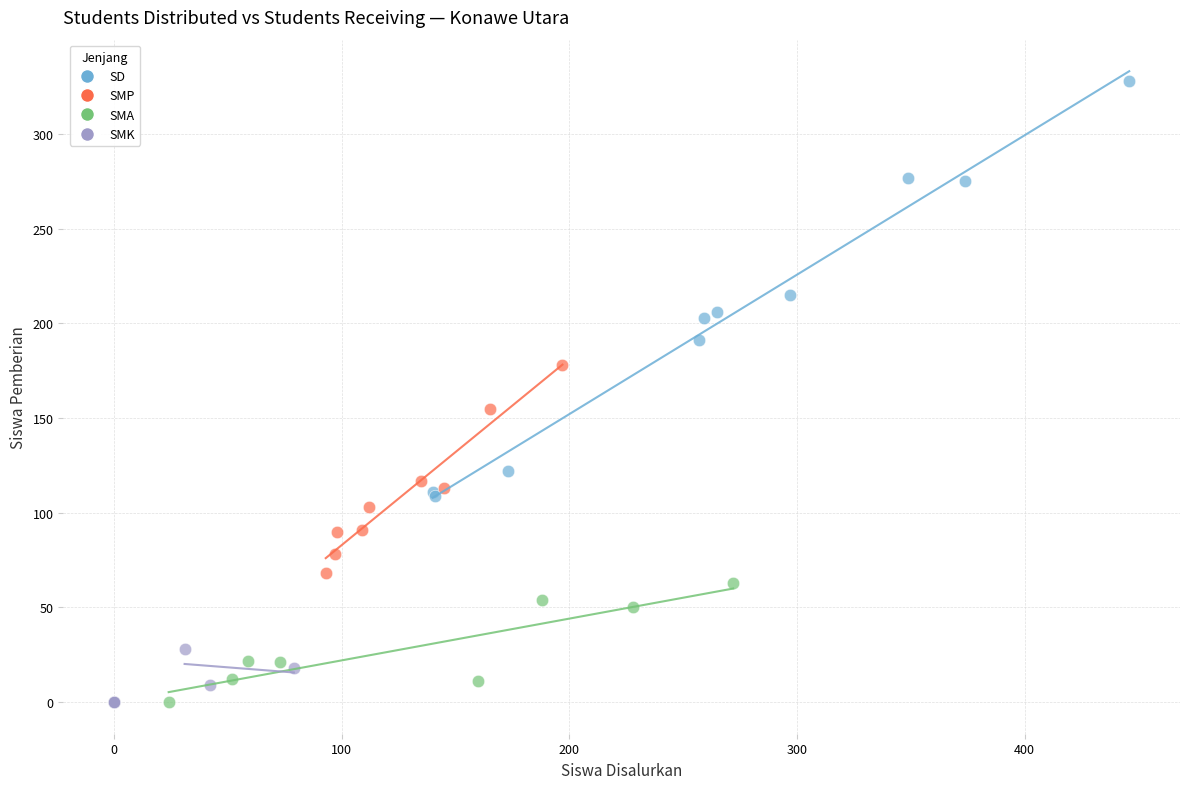

Which series has the largest Y range (max minus min)?

SD